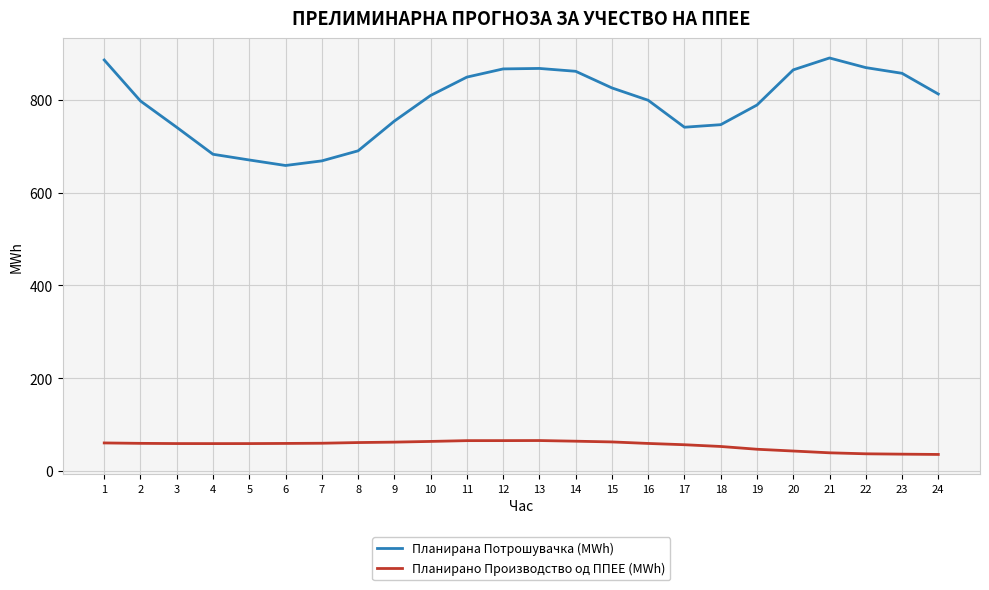

What value does the Планирано Производство од ППЕЕ (MWh) series have at 9?

62.5